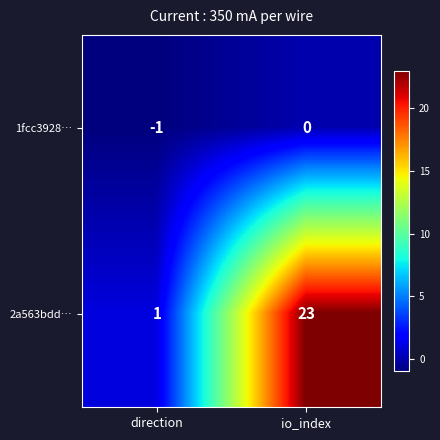

Is it true that 2a563bdd… equals 1 at direction?

True